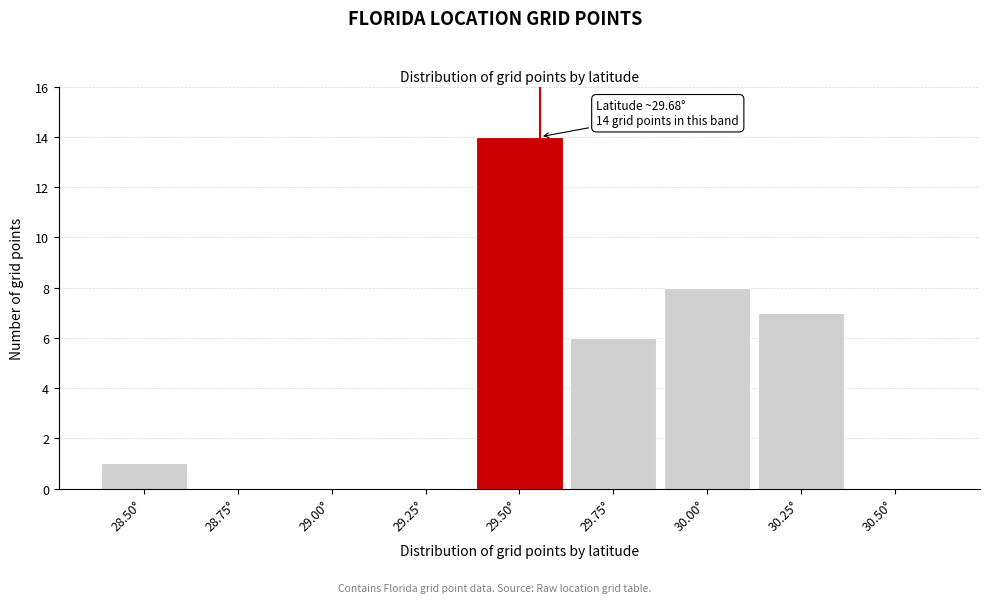

Reading left to right, transcribe all the data shown in this chart.

28.50°=1	28.75°=0	29.00°=0	29.25°=0	29.50°=14	29.75°=6	30.00°=8	30.25°=7	30.50°=0